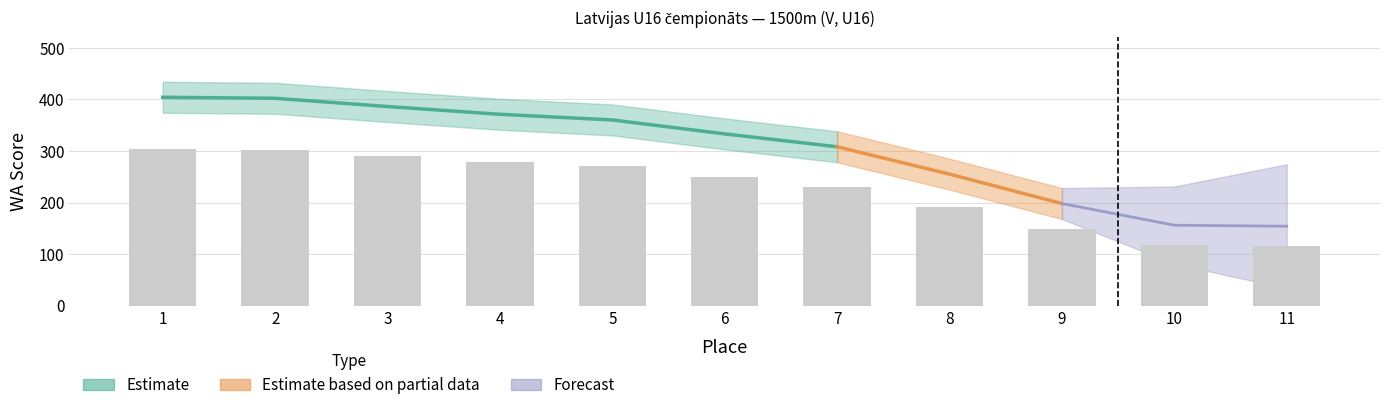

List the labels in order of value, largest first.

1, 2, 3, 4, 5, 6, 7, 8, 9, 10, 11